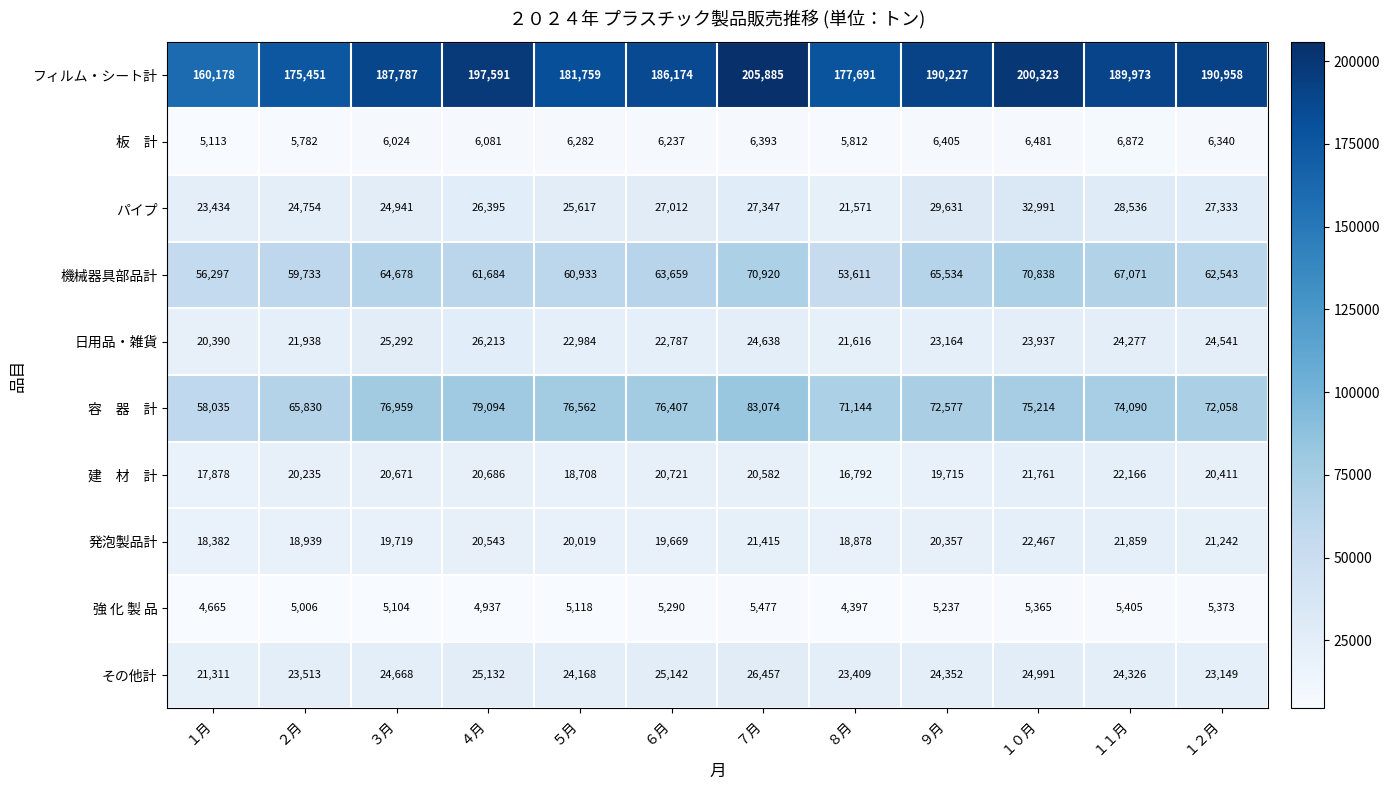

What is the maximum value shown in the chart?

205885